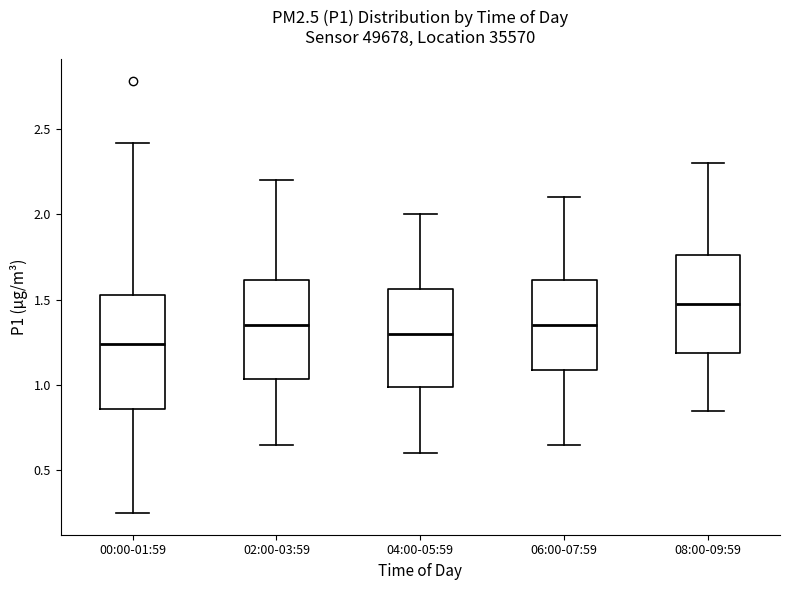

Reading left to right, transcribe this box plot: for each box, give where its median line is, the range the box spans, and where its two whiskers end, as read against the y-axis. The values are not printed on the chart, so give them approximately, as read against the axis.

00:00-01:59: median 1.25, box 0.85 to 1.55, whiskers 0.25 to 2.40
02:00-03:59: median 1.35, box 1.05 to 1.60, whiskers 0.65 to 2.20
04:00-05:59: median 1.30, box 1.00 to 1.55, whiskers 0.60 to 2.00
06:00-07:59: median 1.35, box 1.10 to 1.60, whiskers 0.65 to 2.10
08:00-09:59: median 1.50, box 1.20 to 1.75, whiskers 0.85 to 2.30